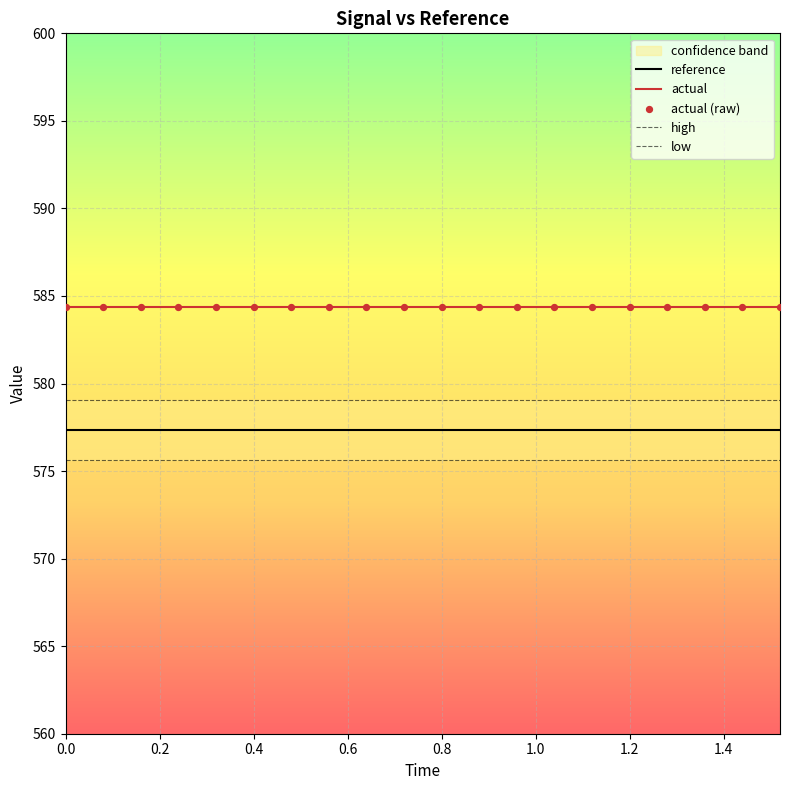

The value of reference at 0.0 is 577.4. True or false?

True